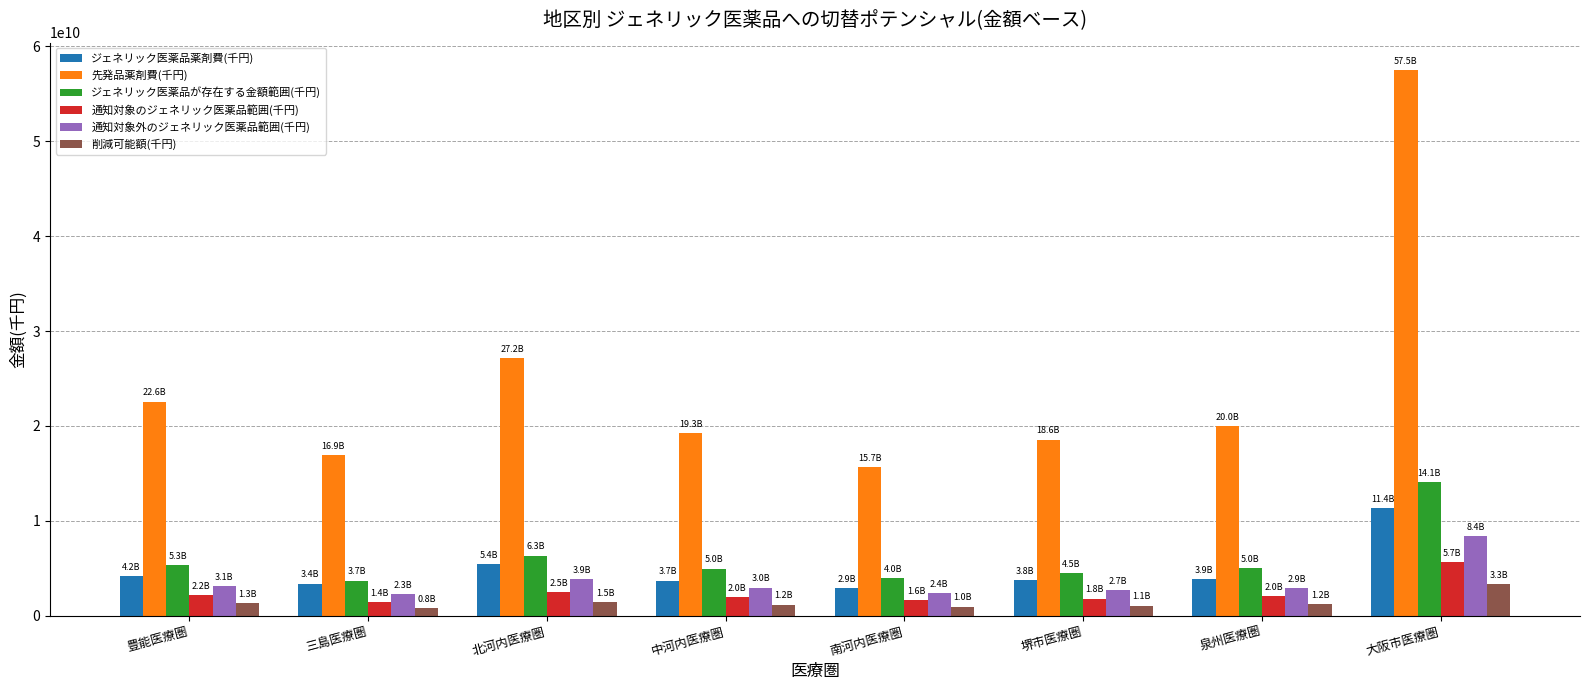

What position from the left is 泉州医療圏?

7